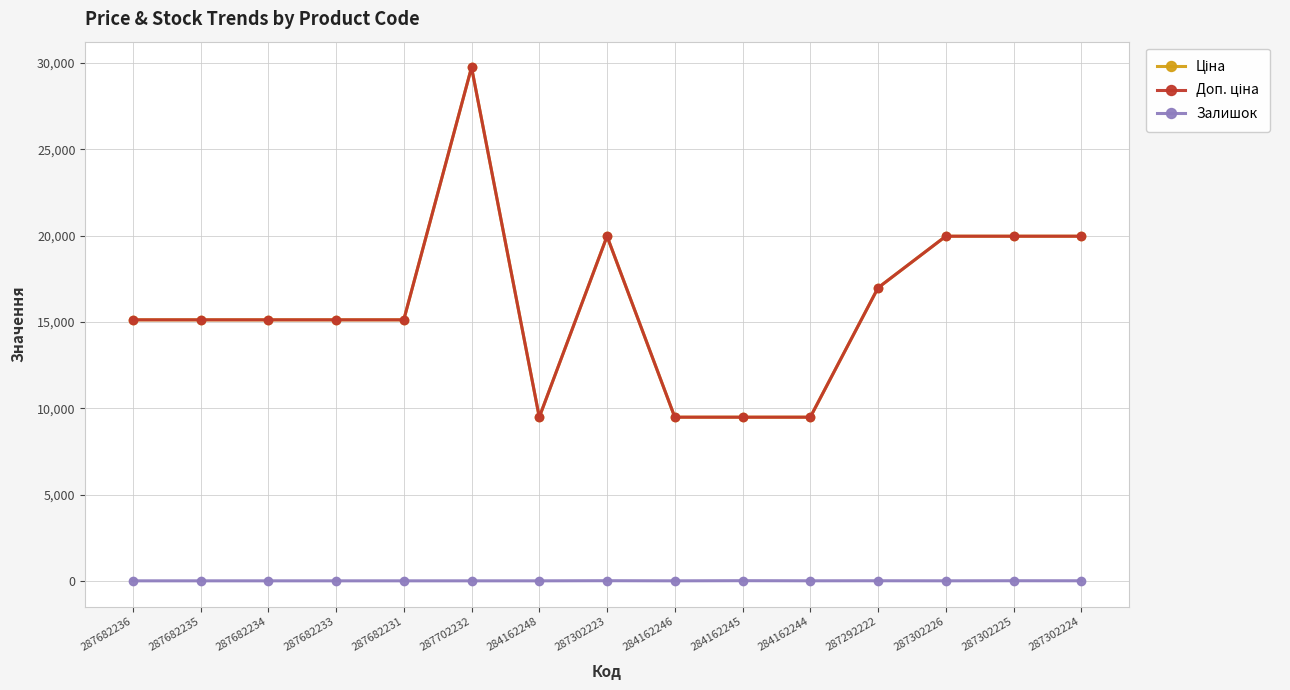

Does the chart have visible grid lines?

Yes